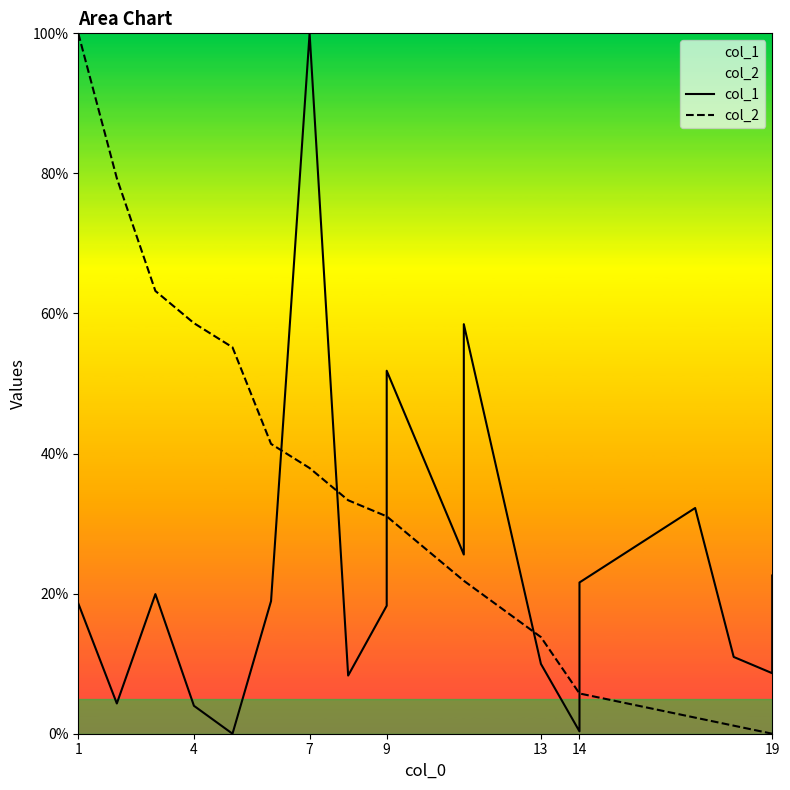

At 14, list the series in order from largest to smallest.

col_2, col_1